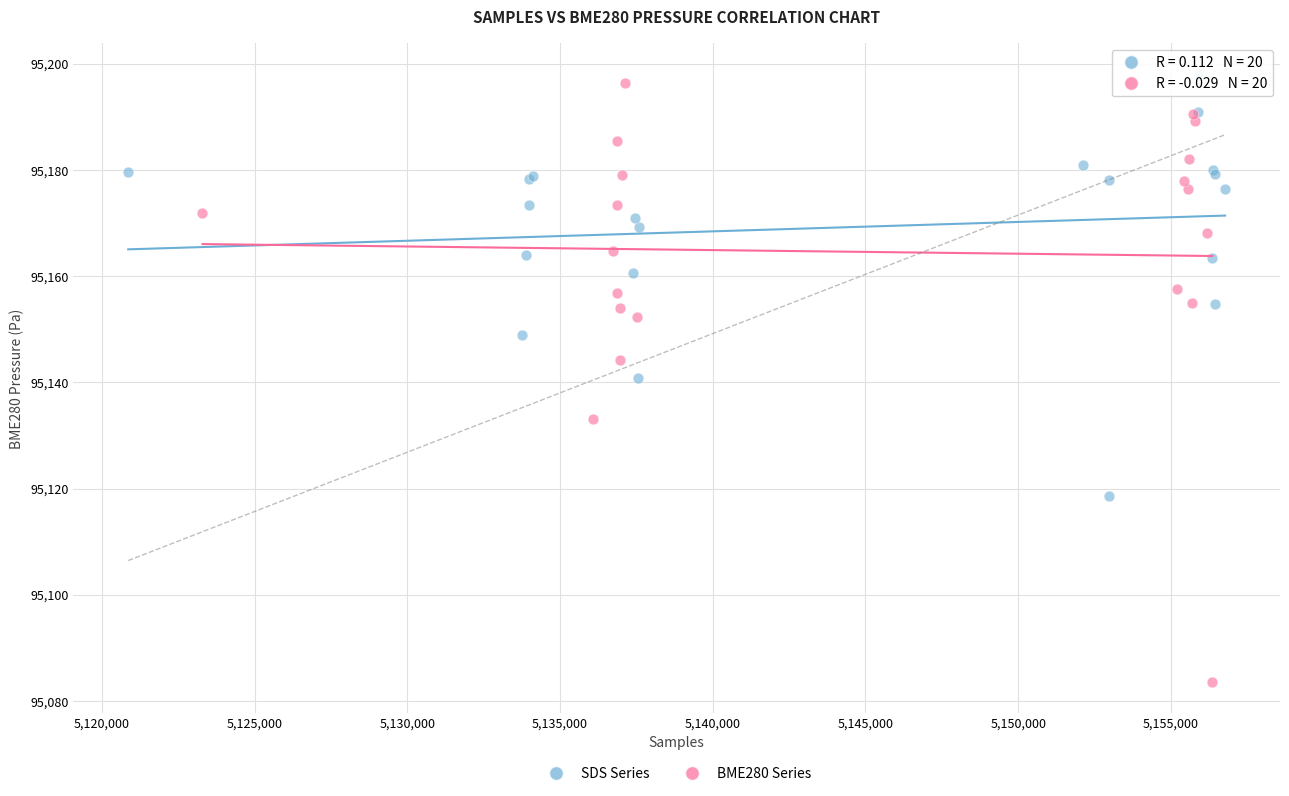

Which series has the largest Y range (max minus min)?

BME280 Series